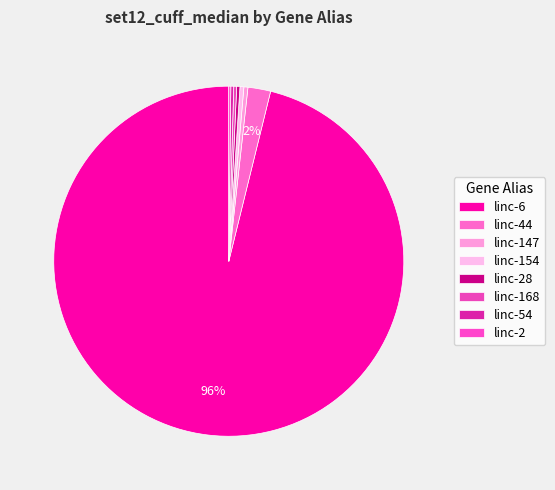

Between linc-44 and linc-154, which is larger?

linc-44